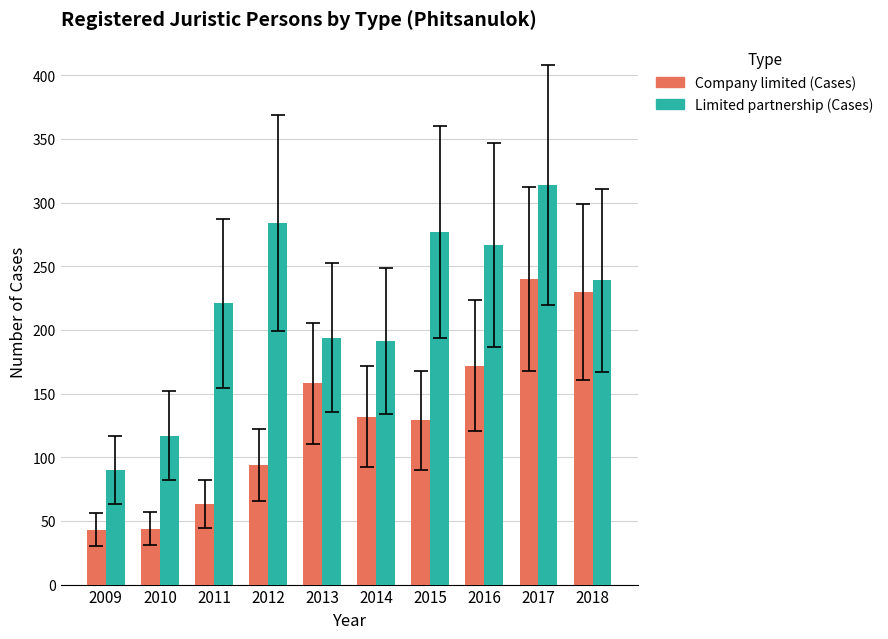

What is the difference between the Limited partnership (Cases) values at 2015 and 2009?

187